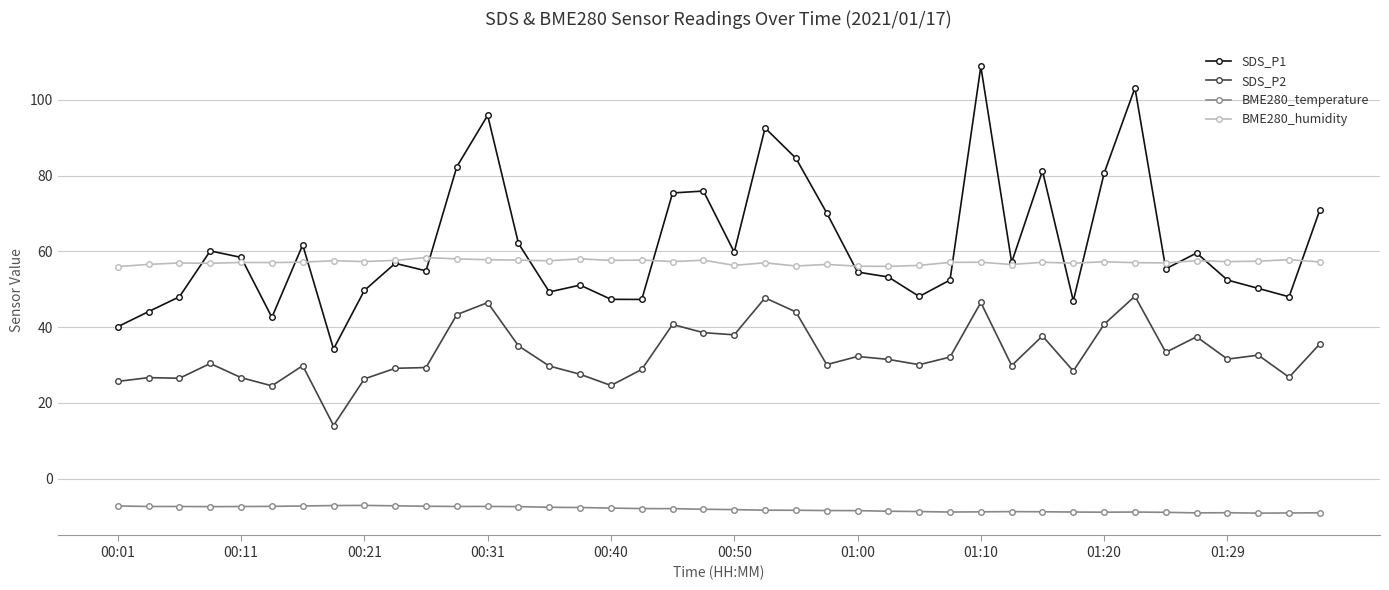

True or false: SDS_P2 has more than 0 points higher than both neighbors.

True